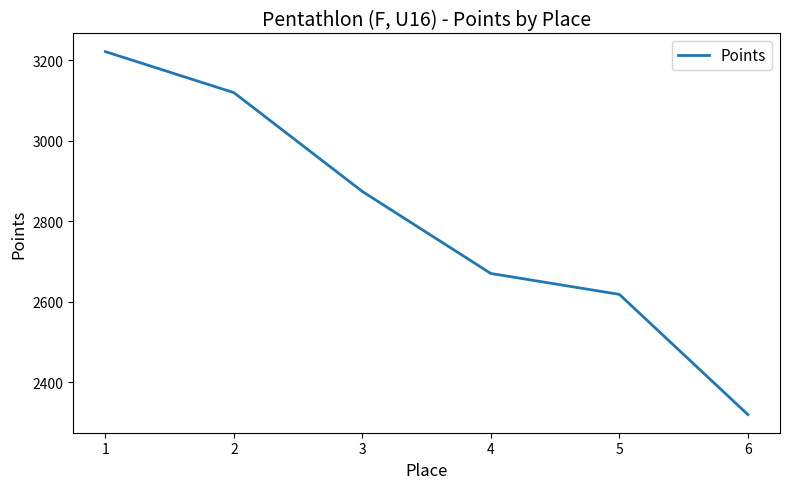

What is the change in value from 5 to 6?

-299